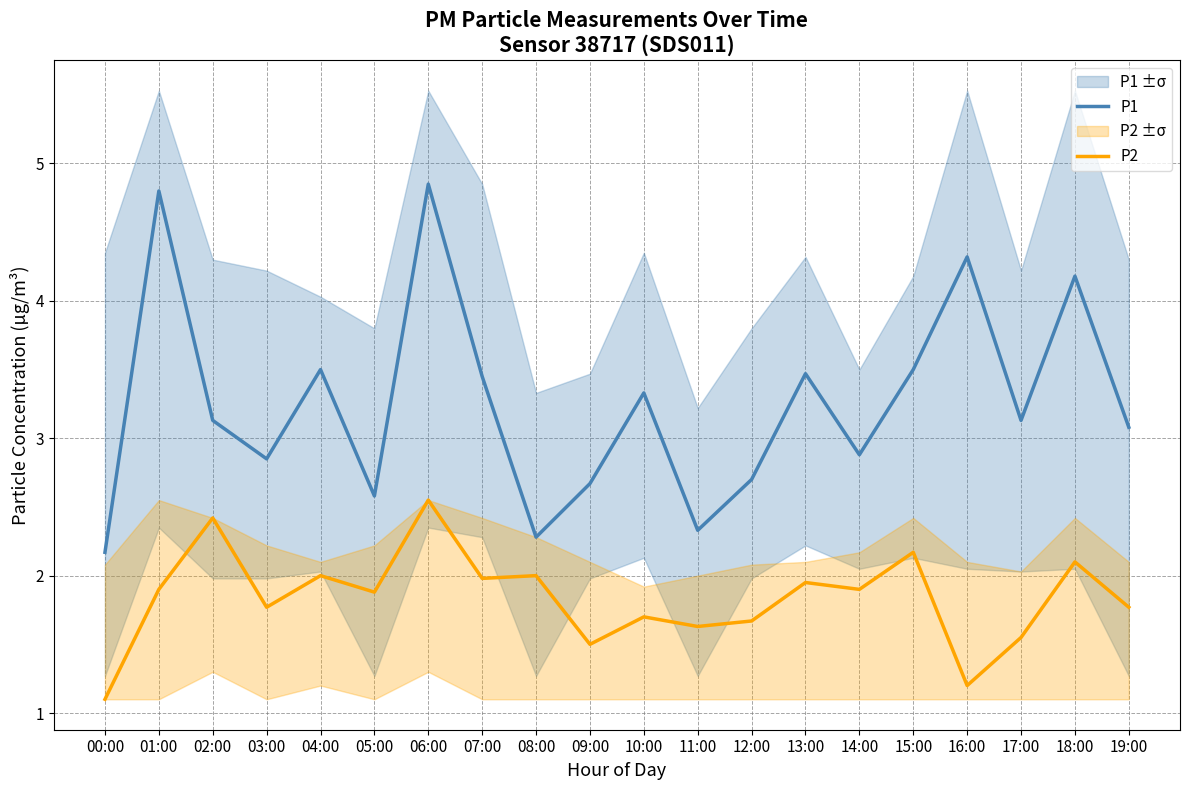

True or false: P1 and P2 cross at least once.

False